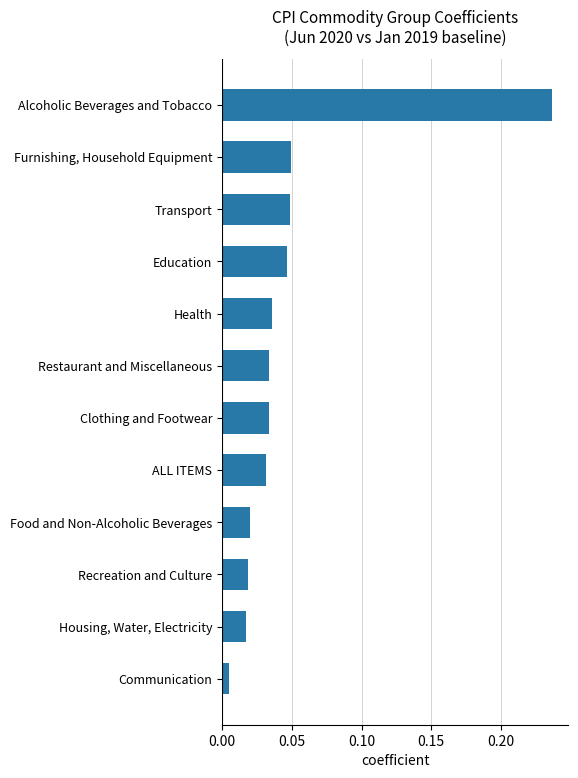

Does the chart contain any negative values?

No